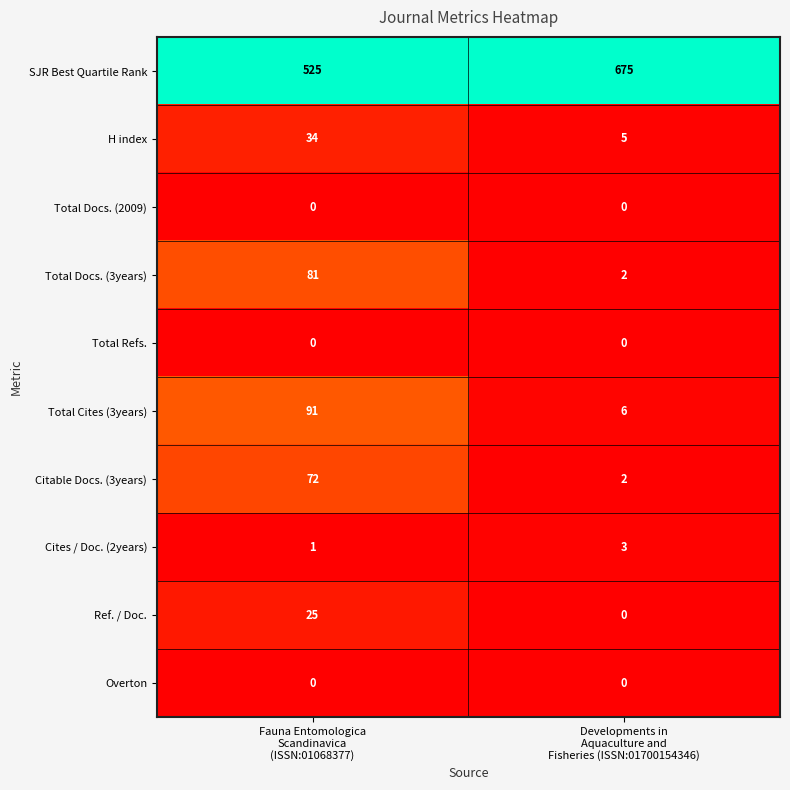

Which series has the largest total across all categories?

SJR Best Quartile Rank